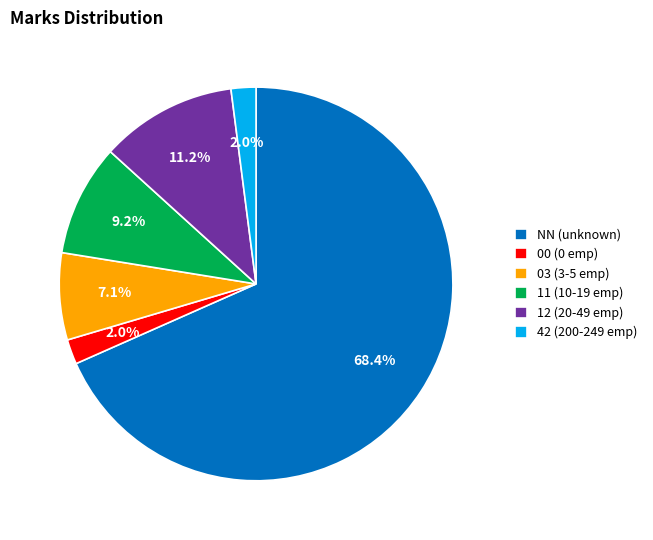

Which has a higher value, 00 or 11?

11